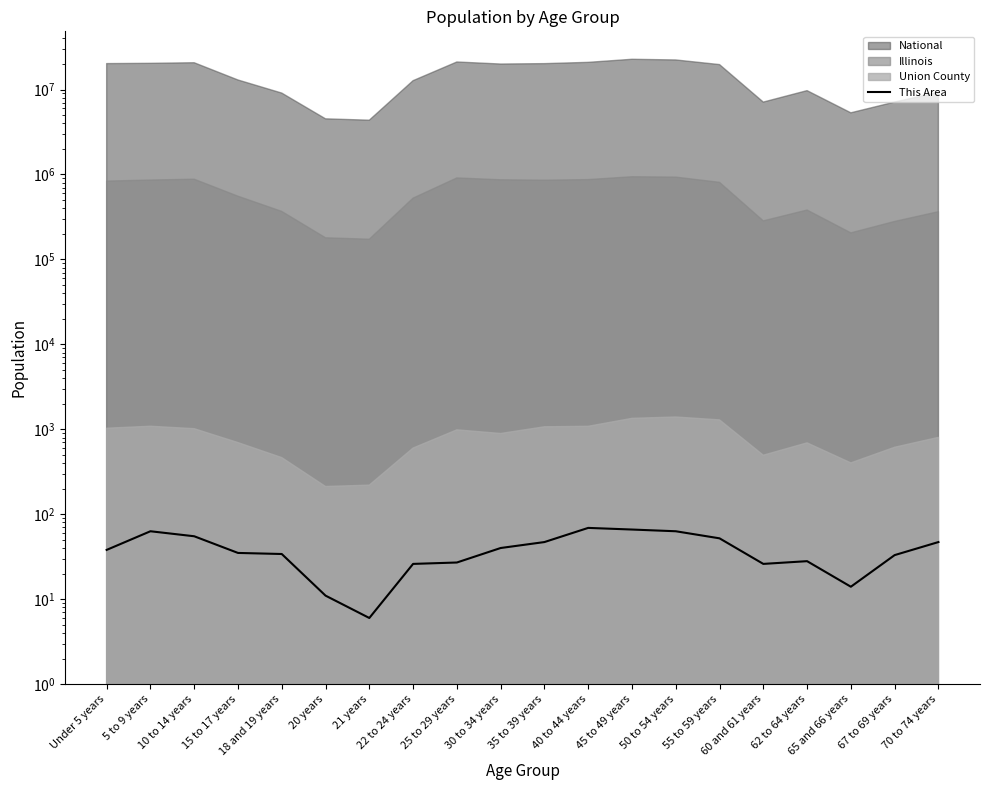

List the labels in order of value, largest first.

40 to 44 years, 45 to 49 years, 5 to 9 years, 50 to 54 years, 10 to 14 years, 55 to 59 years, 35 to 39 years, 70 to 74 years, 30 to 34 years, Under 5 years, 15 to 17 years, 18 and 19 years, 67 to 69 years, 62 to 64 years, 25 to 29 years, 22 to 24 years, 60 and 61 years, 65 and 66 years, 20 years, 21 years